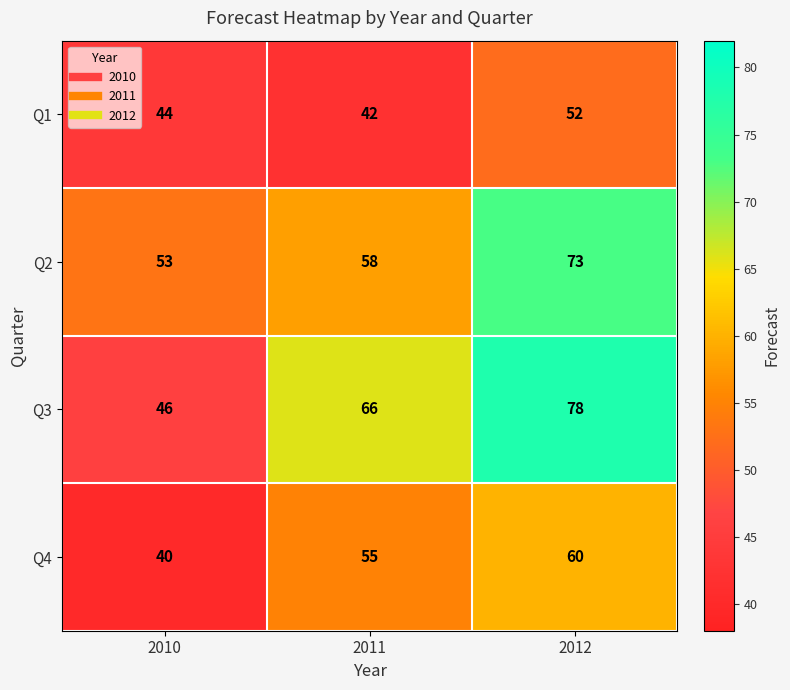

The value of Q4 at 2010 is 40. True or false?

True